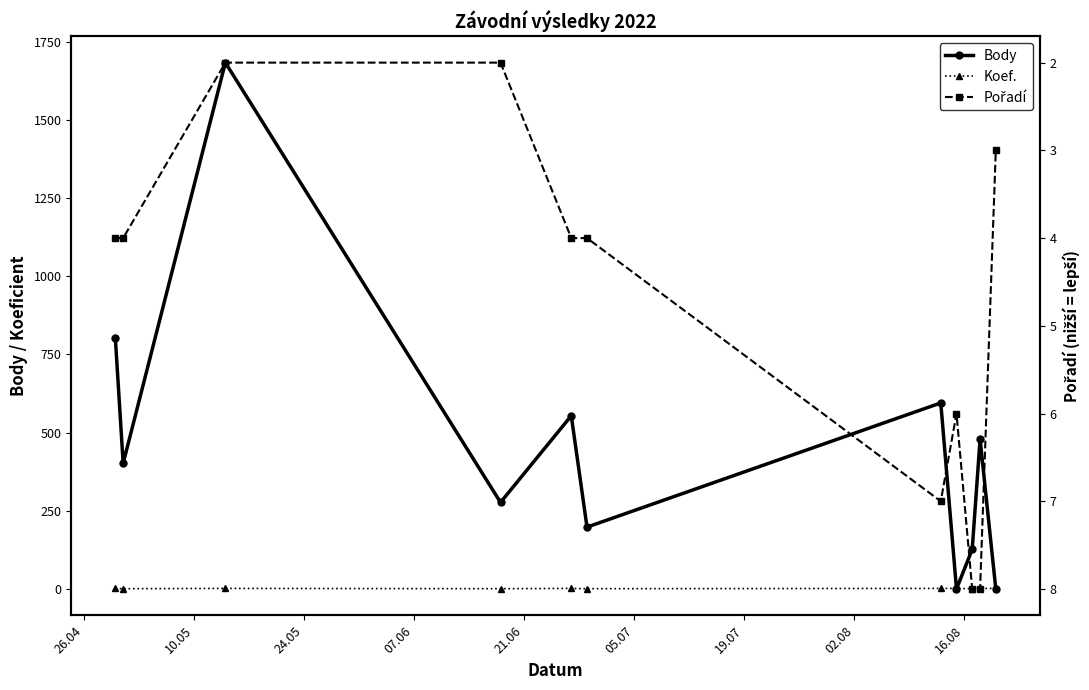

What is the difference between the highest and lowest values at 26.04?

802